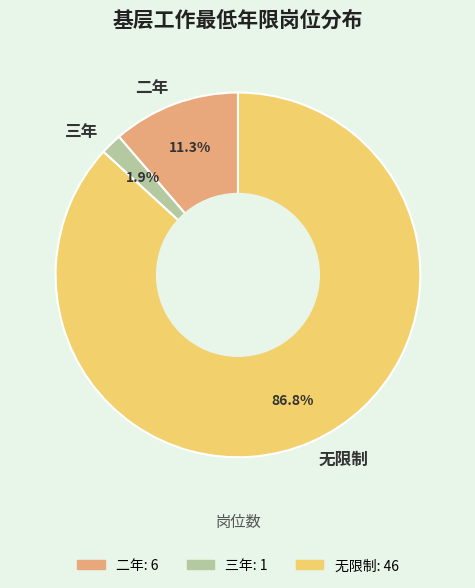

The 无限制 slice represents 87% of the pie. True or false?

True